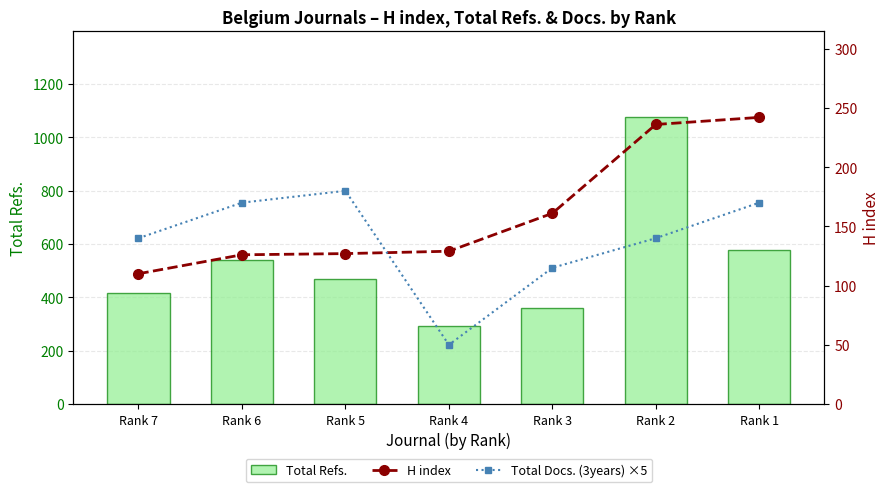

What is the difference between the maximum and minimum values in the Total Refs. series?

781